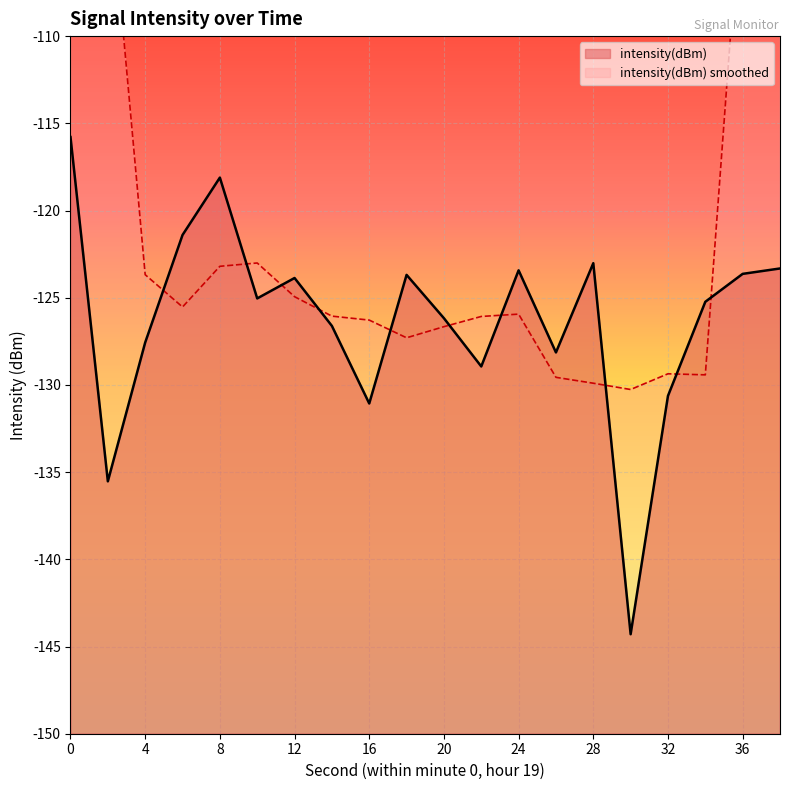

What value does the data have at 22?

-128.9